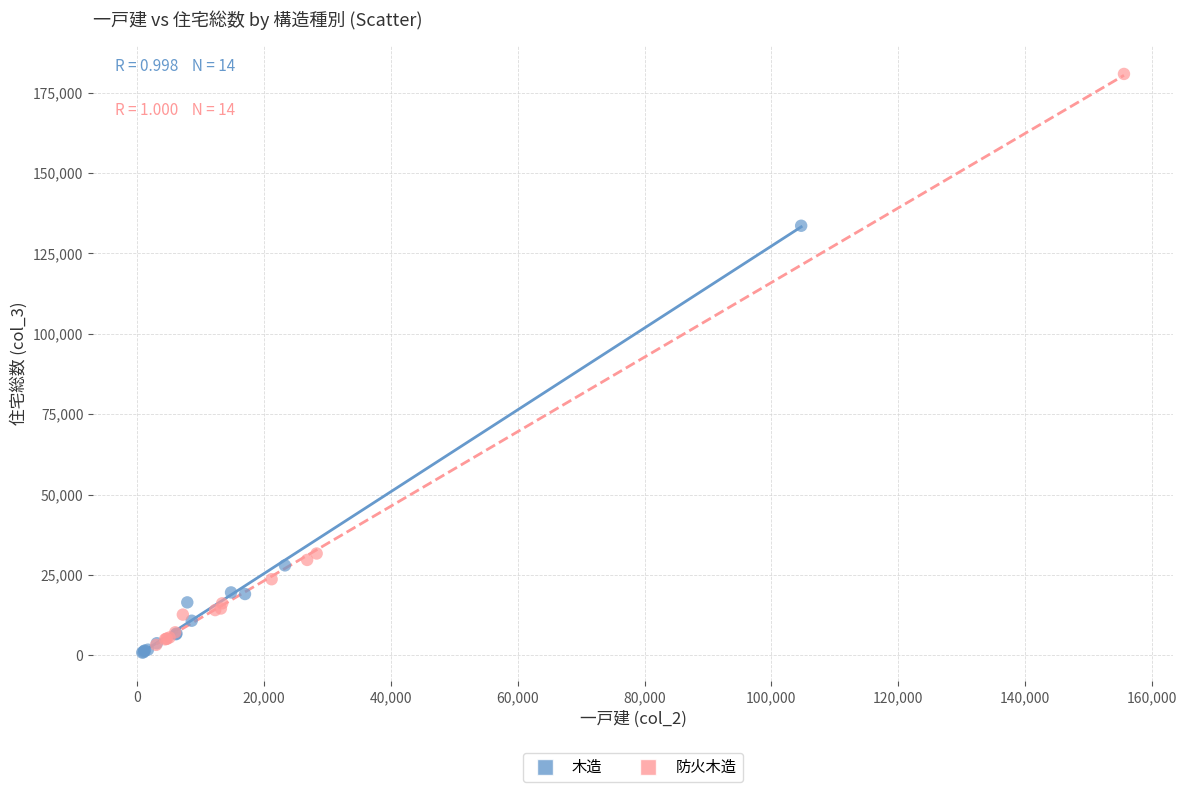

What are all the series names shown in the legend?

木造, 防火木造